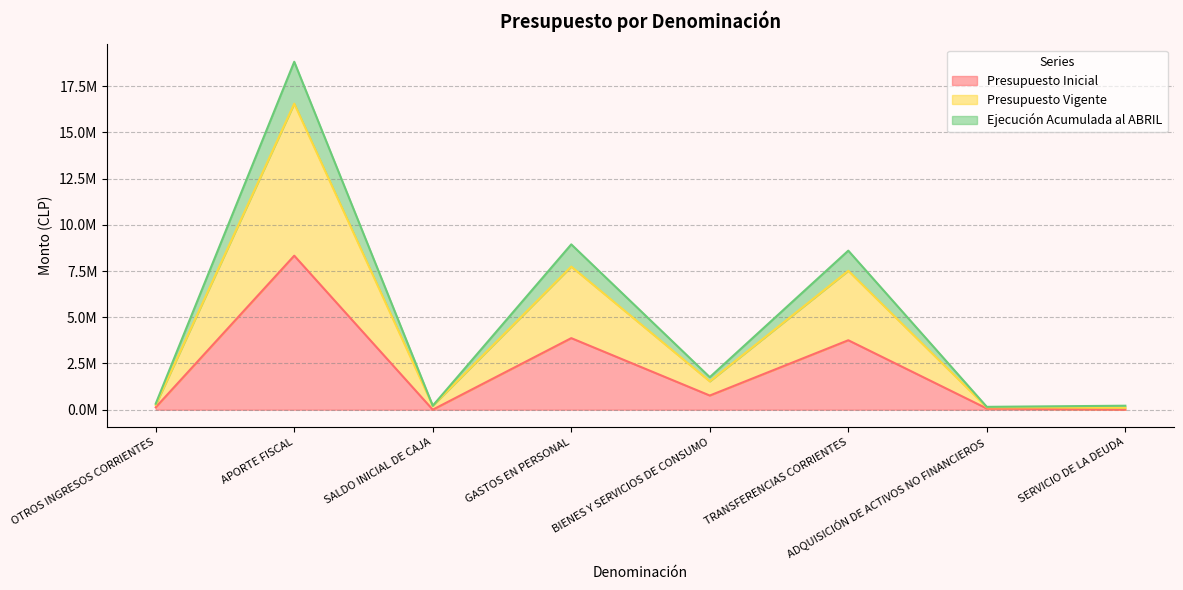

Which series has the largest range (max minus min)?

Ejecución Acumulada al ABRIL